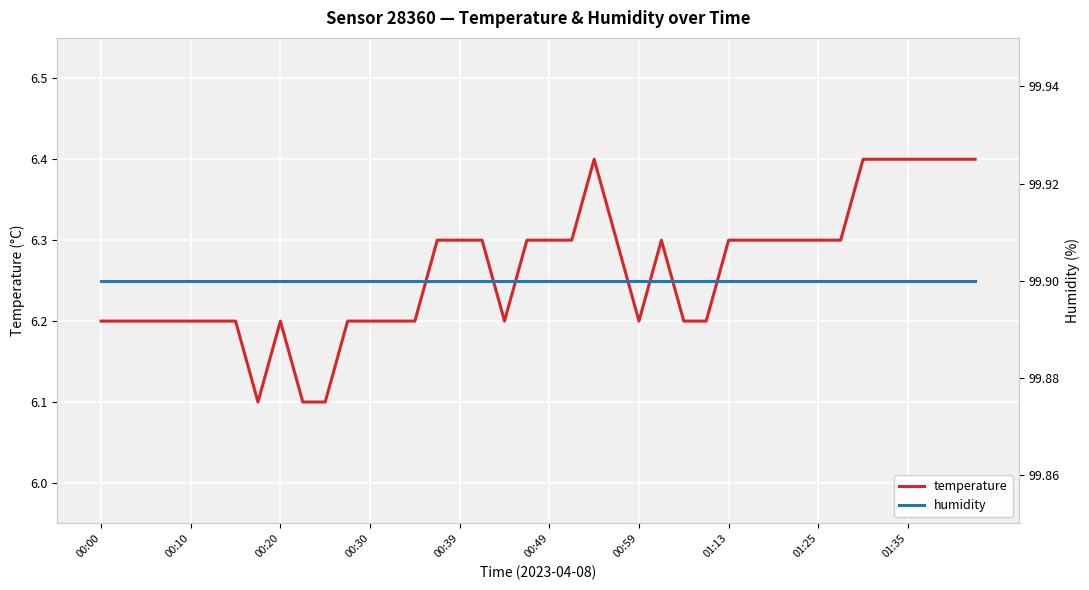

Is it true that temperature equals 6.3 at 00:39?

True